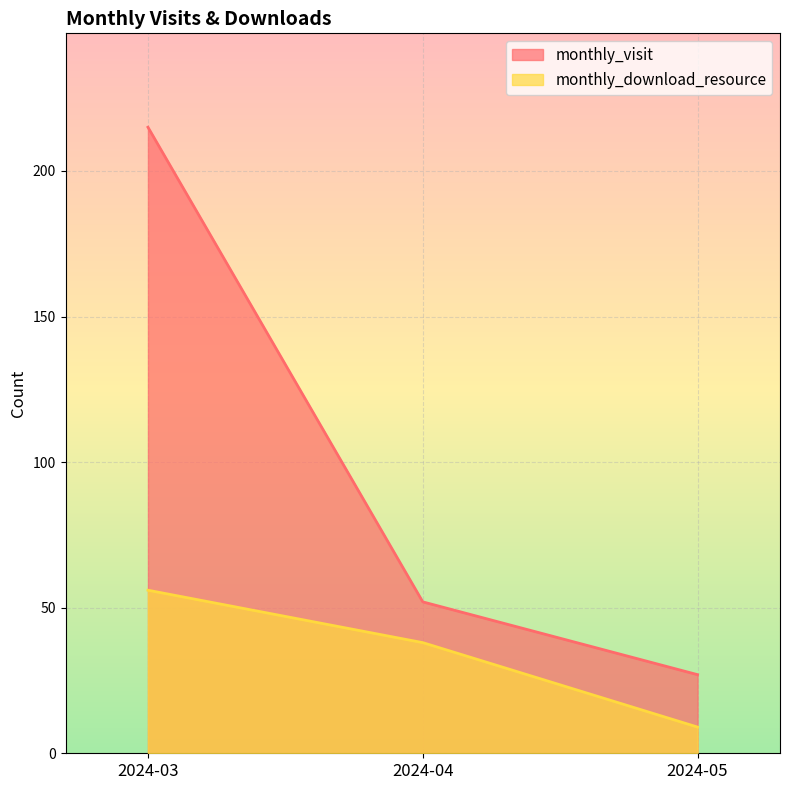

Between 2024-05 and 2024-03, which is larger?

2024-03